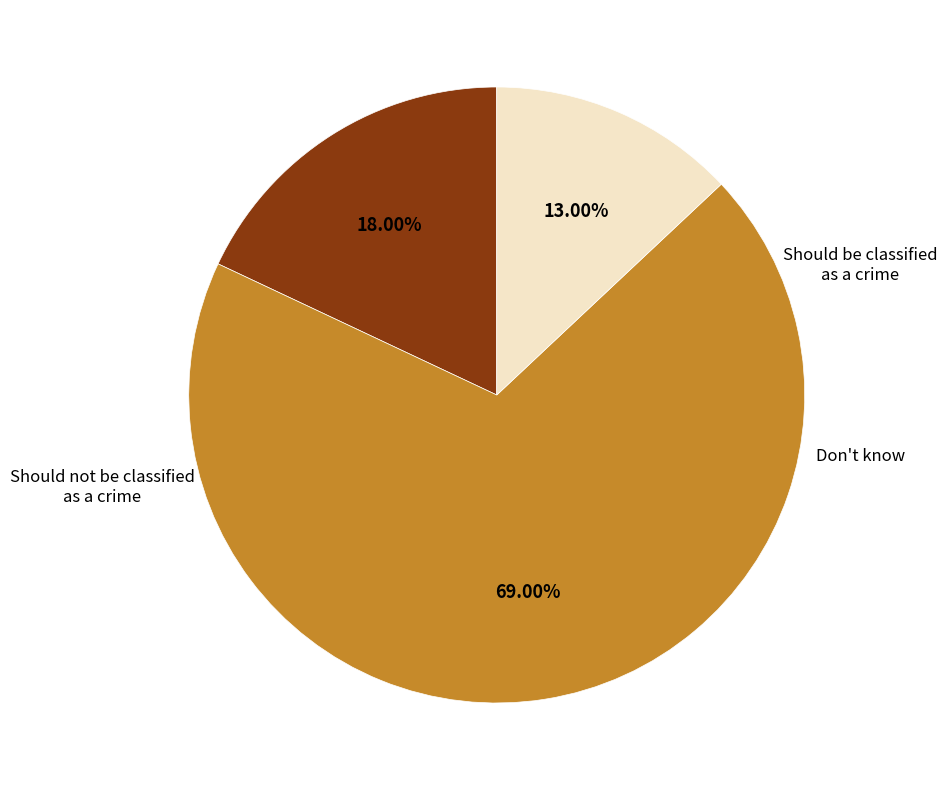

Does any single category account for the majority?

Yes